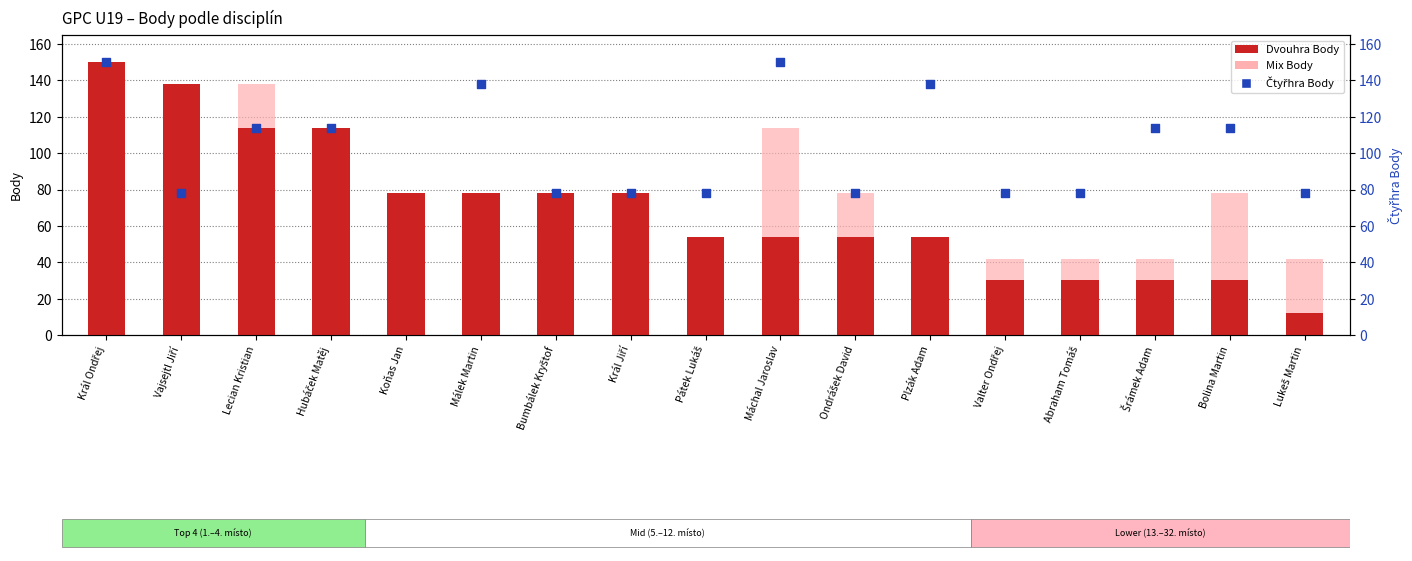

Which series contains the lowest Y value?

Dvouhra Body